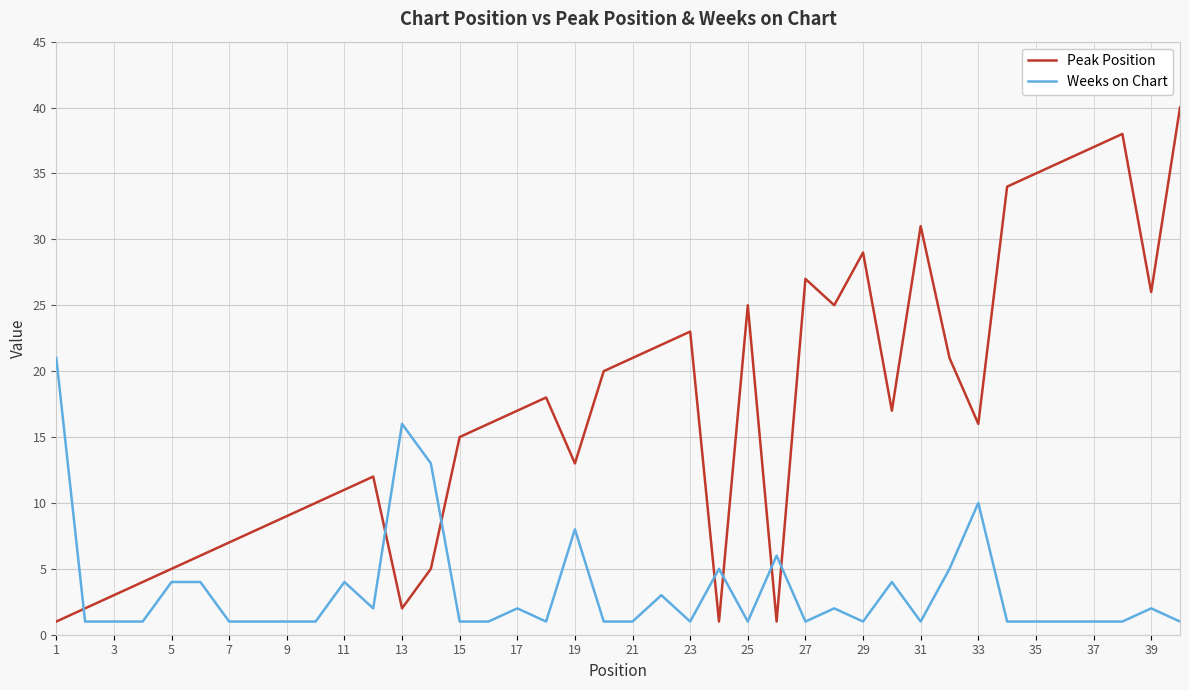

How many times do Weeks on Chart and Peak Position cross each other?

7